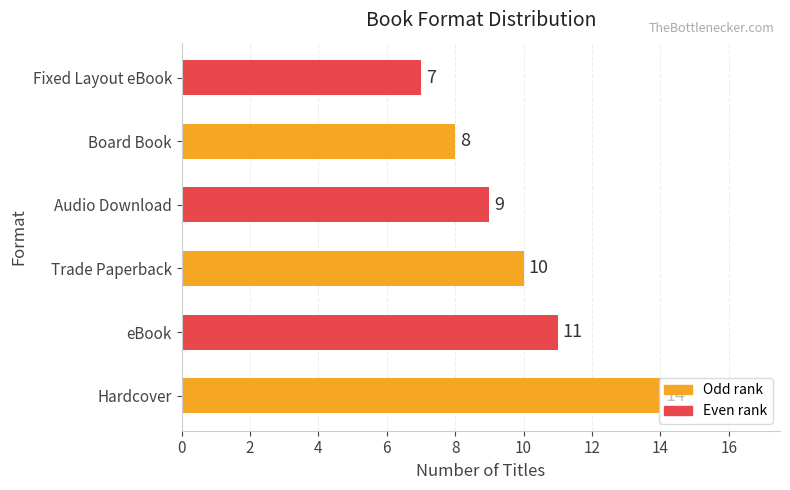

What is the difference between the second highest and second lowest values?

3